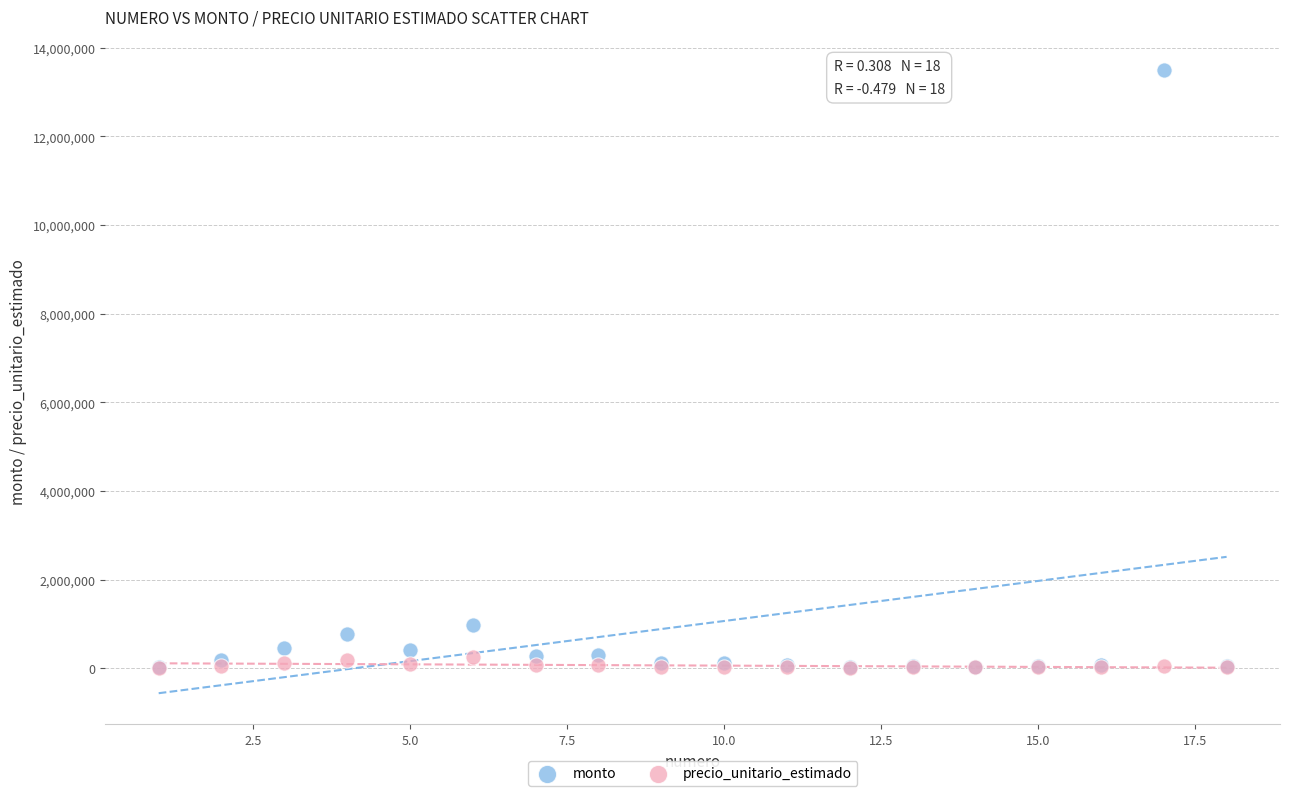

Across all series, what Y value is closest to 6752150?

980000